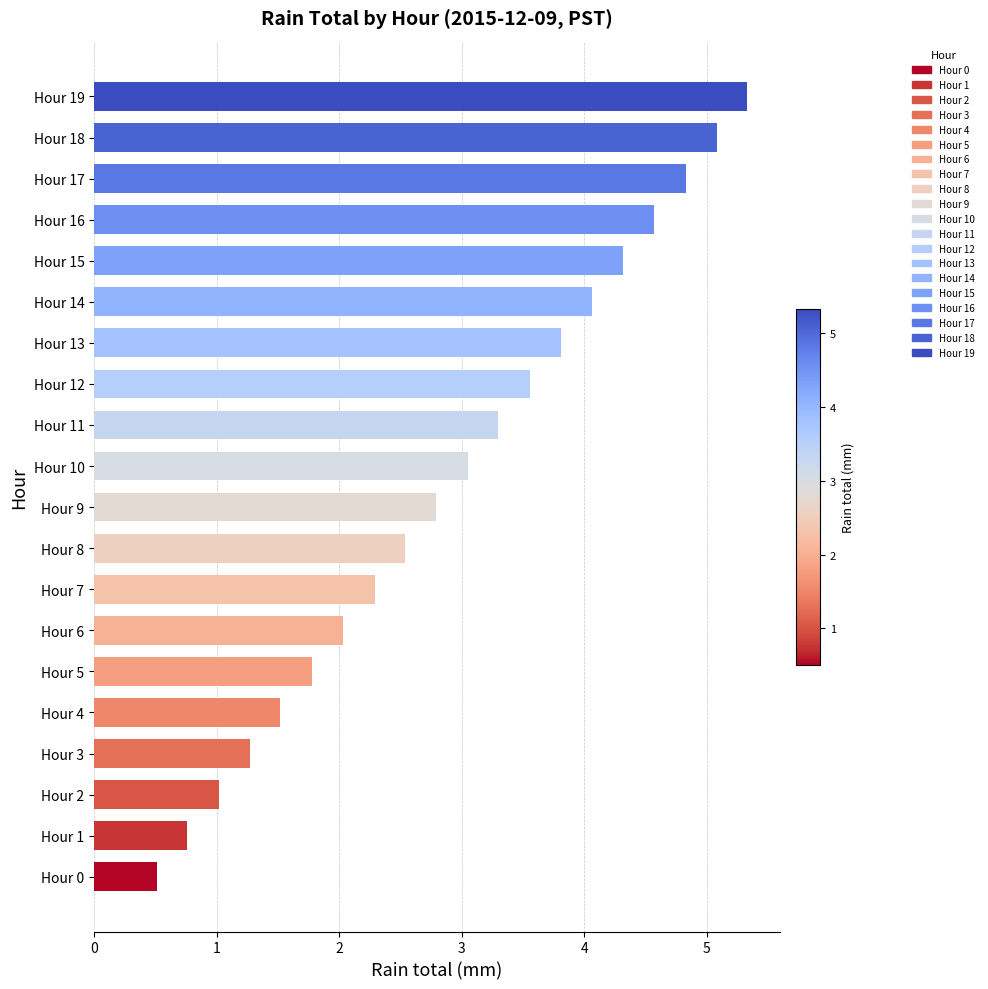

The chart shows a value of 2.4 at Hour 4. True or false?

False